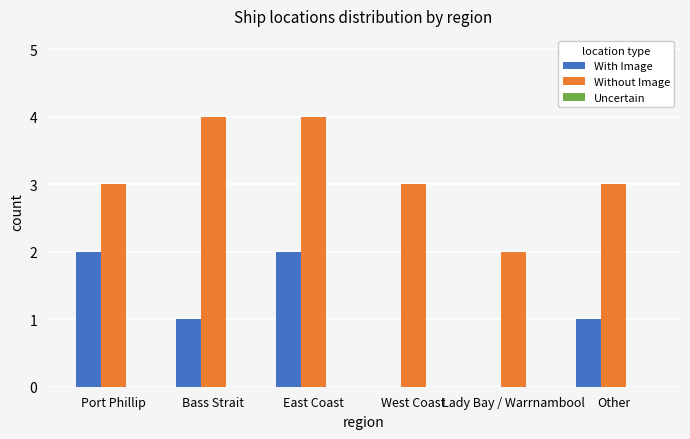

What is the sum of all Without Image values?

19